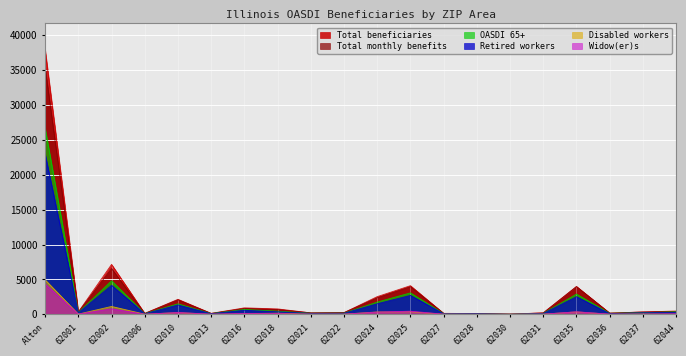

How many values in the Total monthly benefits series are below 331?

10